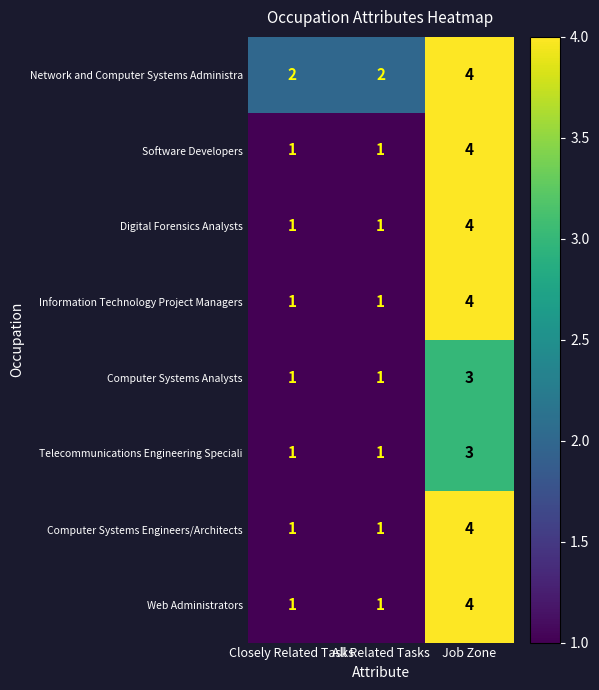

What is the maximum value for Digital Forensics Analysts?

4